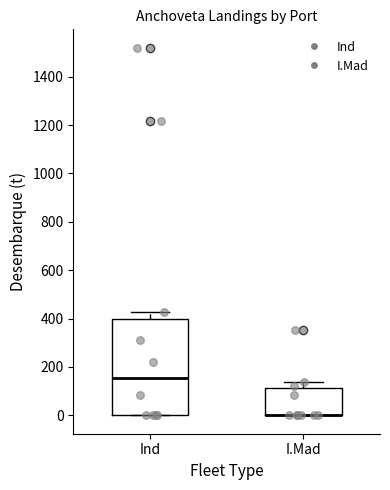

Reading left to right, read every box against the y-axis: the position of its median line, the range the box covers, and the ends of its whiskers. The values are not printed on the chart, so give them approximately, as read against the axis.

Ind: median 160, box 0 to 400, whiskers 0 to 420
I.Mad: median 0 (drawn on the box's lower edge), box 0 to 120, whiskers 0 to 140